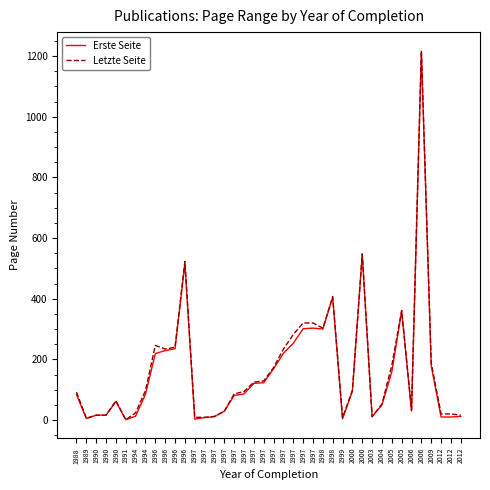

How many lines are shown in the chart?

2